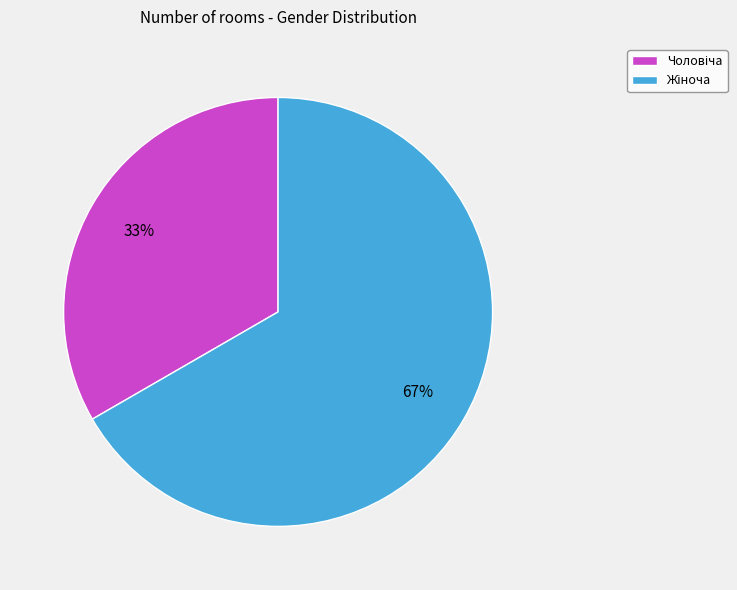

To the nearest percent, what is the average slice percentage?

50%